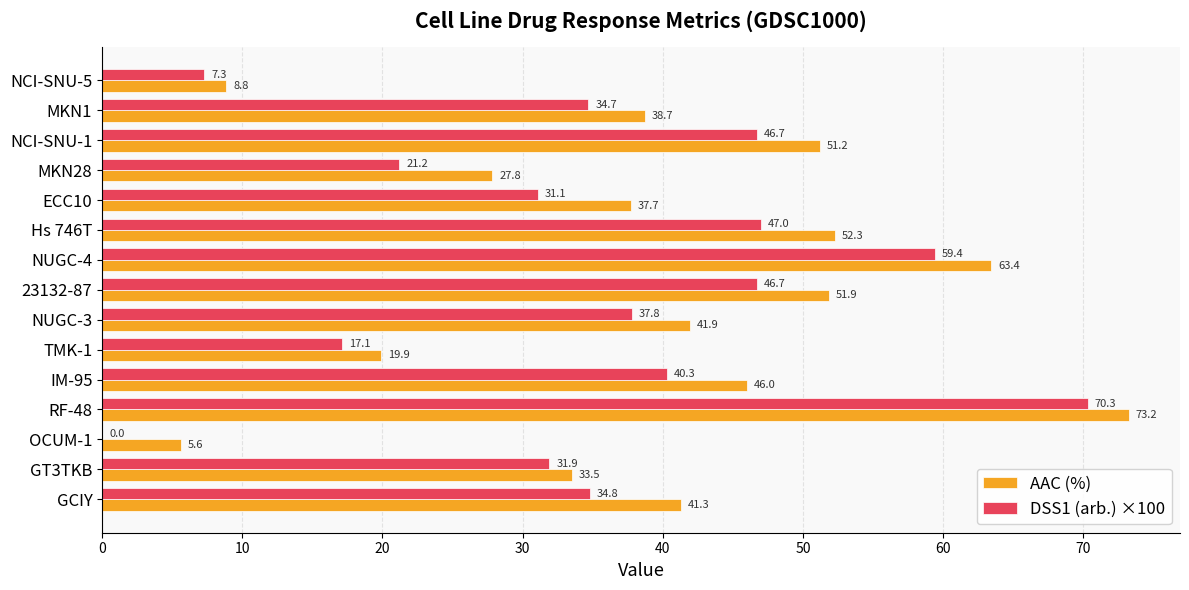

How many positive values does the DSS1 (arb.) ×100 series have?

14